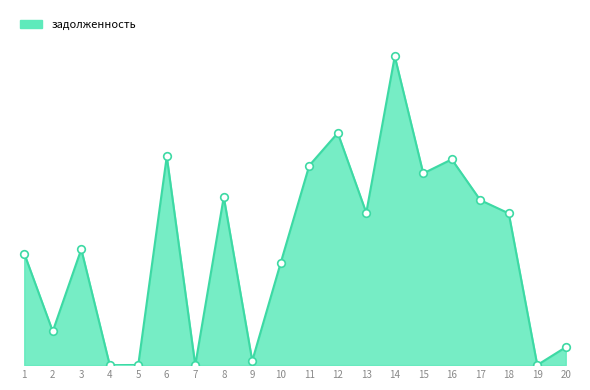

Does the chart have visible grid lines?

No